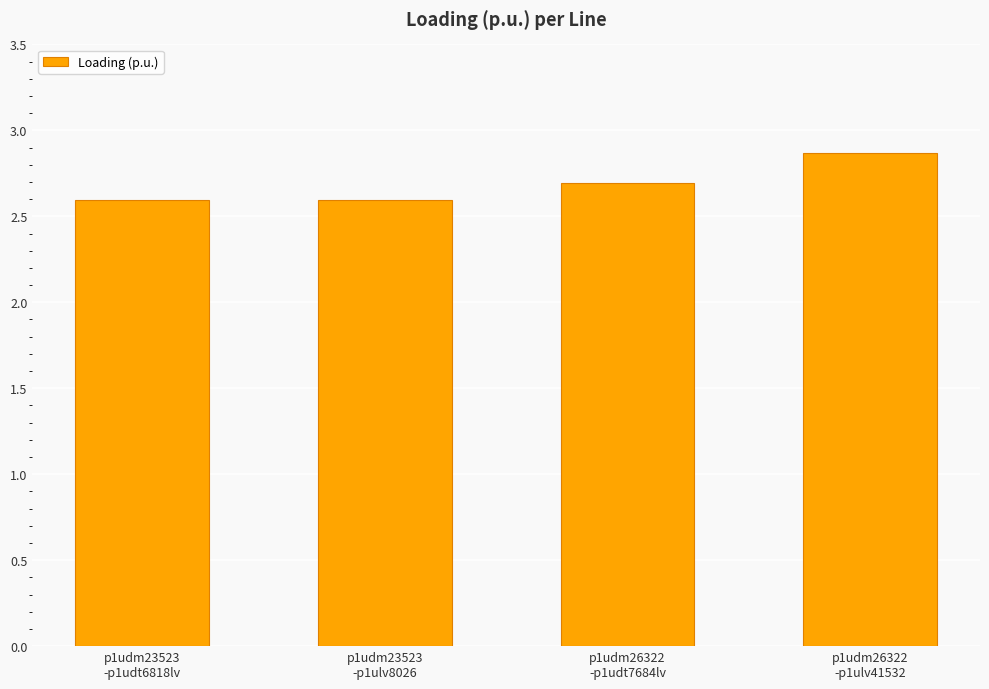

What is the change in value from p1udm23523
-p1ulv8026 to p1udm26322
-p1ulv41532?

+0.3